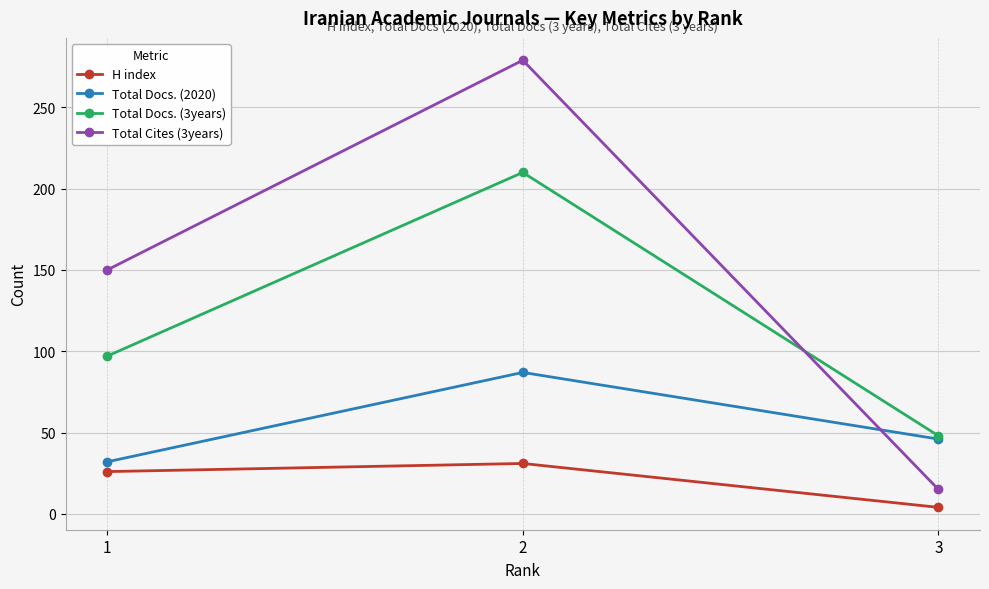

True or false: Total Cites (3years) has a value of 150 at 1.

True